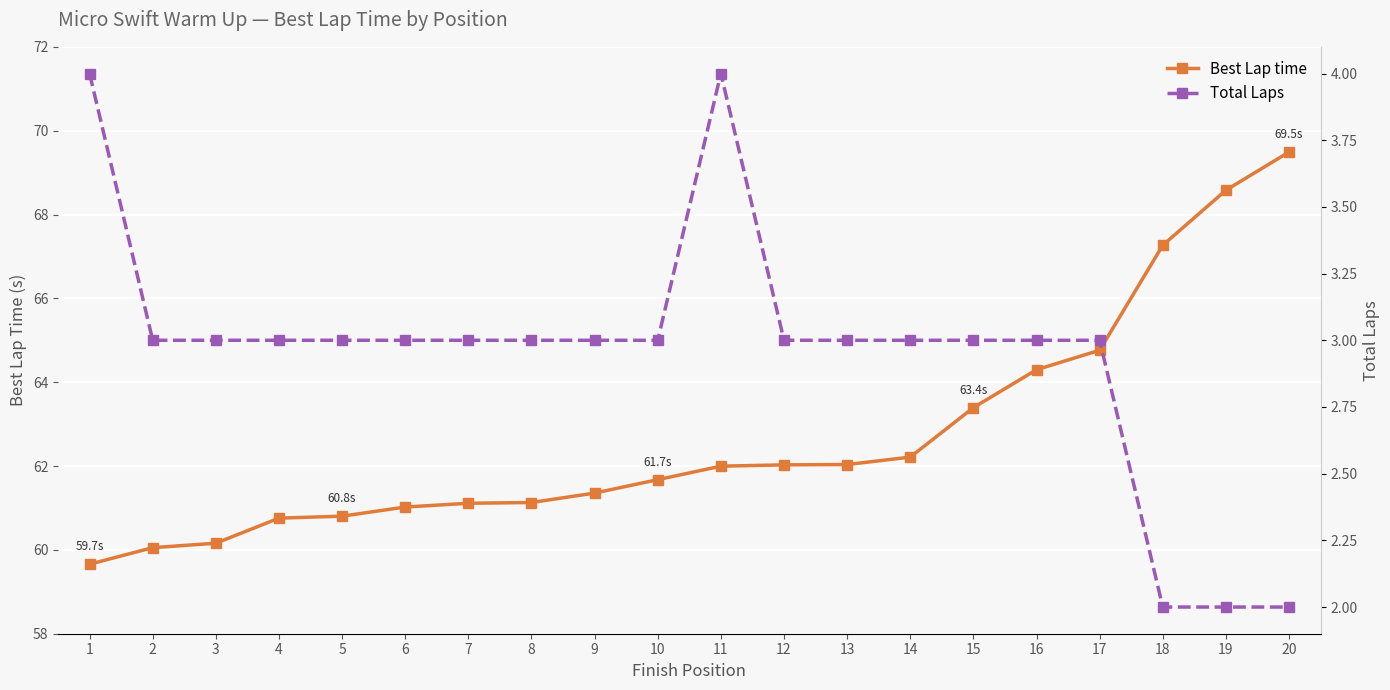

Which series has the largest total across all categories?

Best Lap time